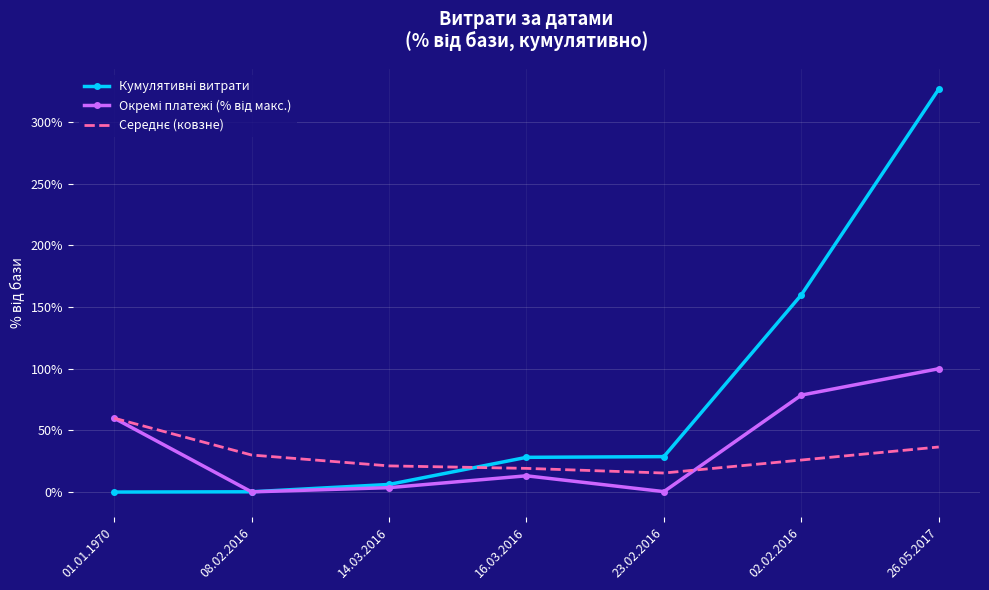

What is the greatest value displayed?

326.7